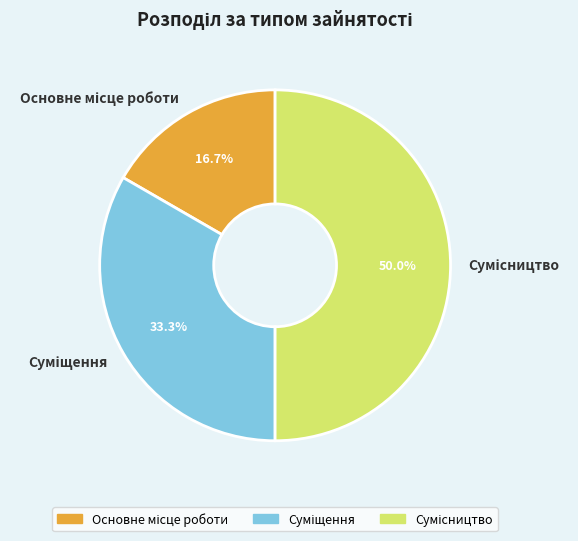

How many segments does this pie chart have?

3